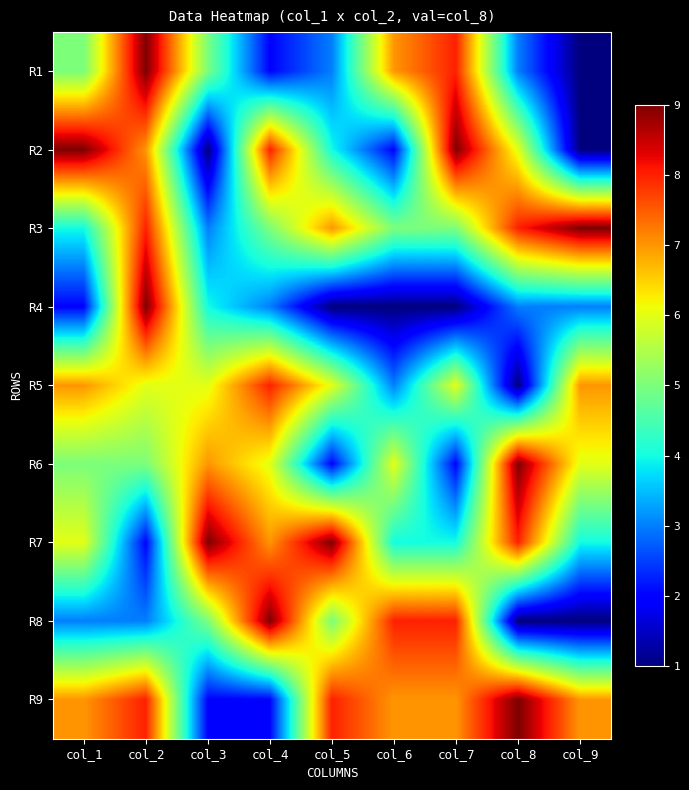

Rank the series at col_1 from lowest to highest value.

R4, R8, R3, R1, R6, R7, R5, R9, R2